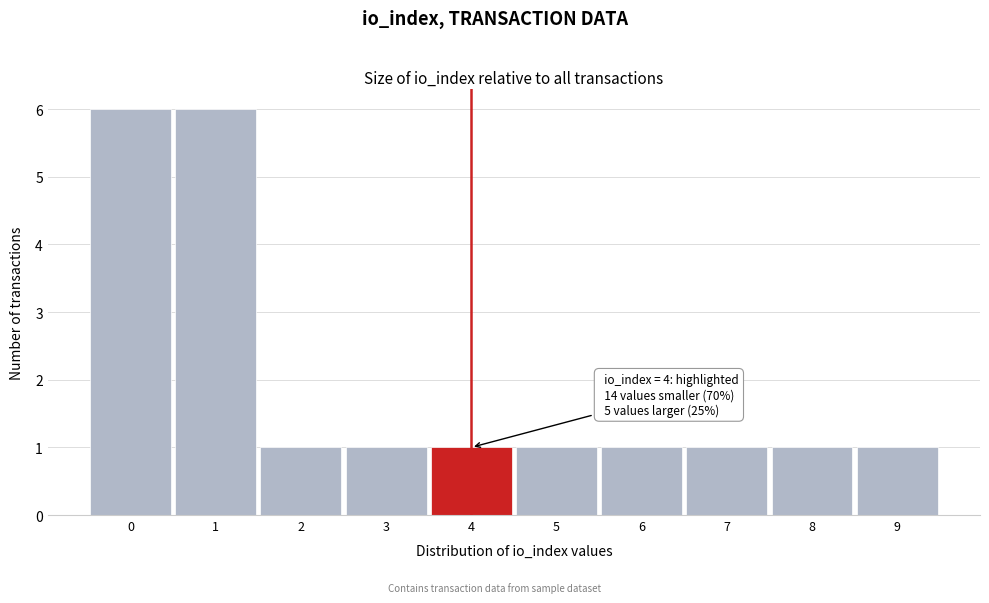

Reading left to right, list all the values displayed in this chart.

0=6	1=6	2=1	3=1	4=1	5=1	6=1	7=1	8=1	9=1